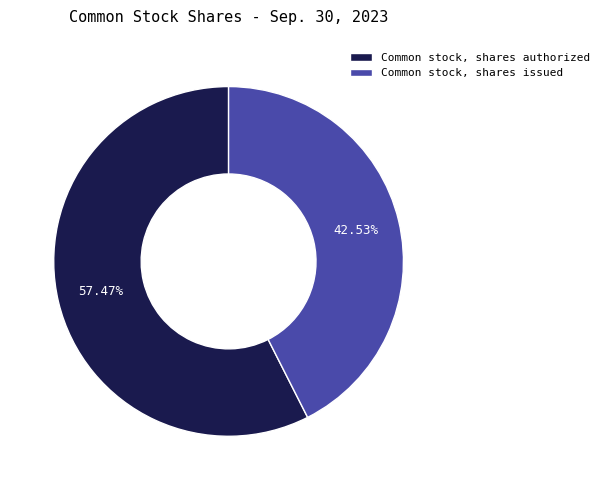

Does Common stock, shares authorized represent more than half of the total?

Yes